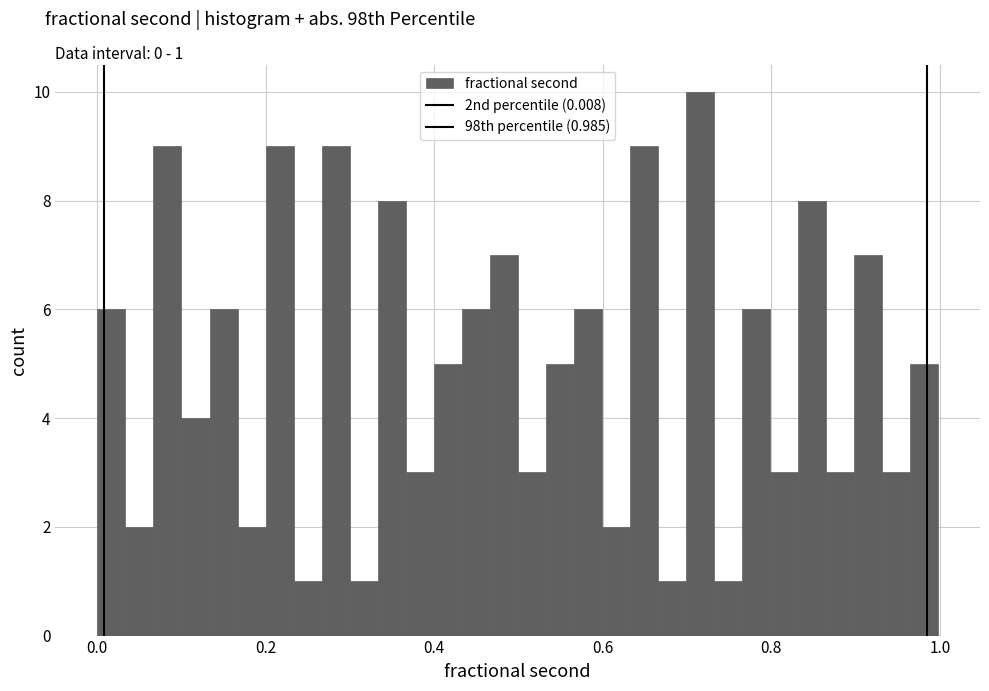

Read against the x-axis, roughly where is the centre of the tallest bar?

0.72